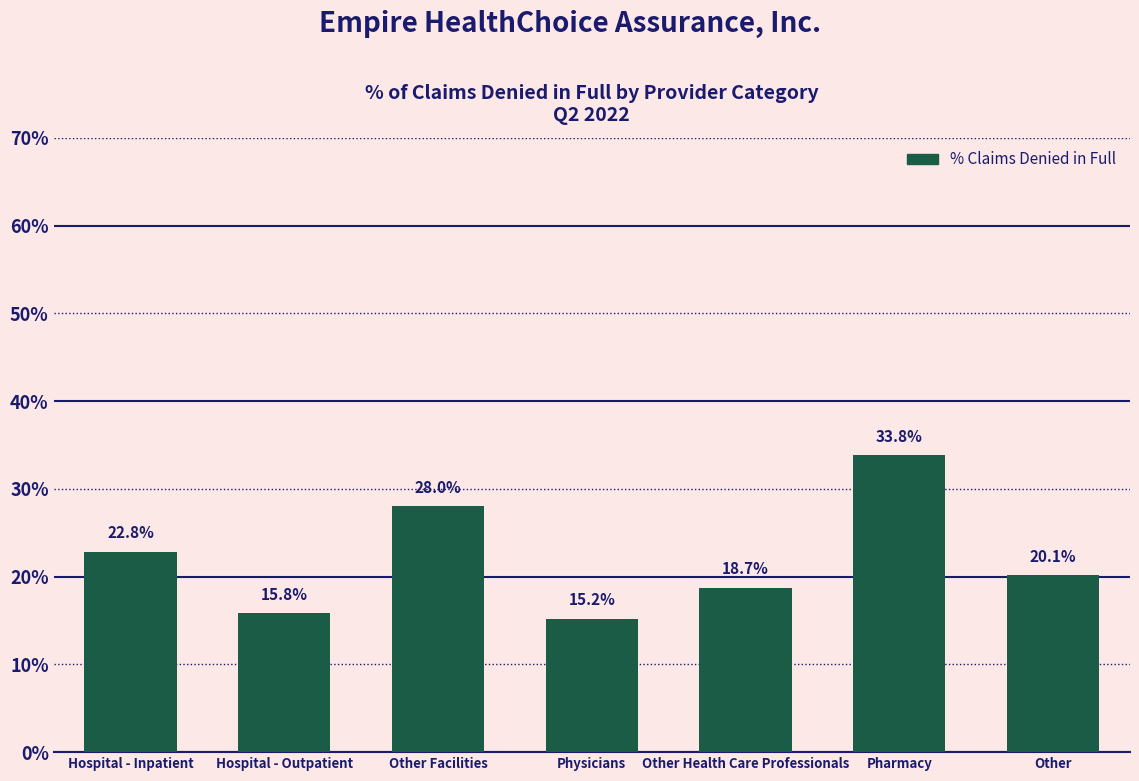

Are the bars horizontal?

No